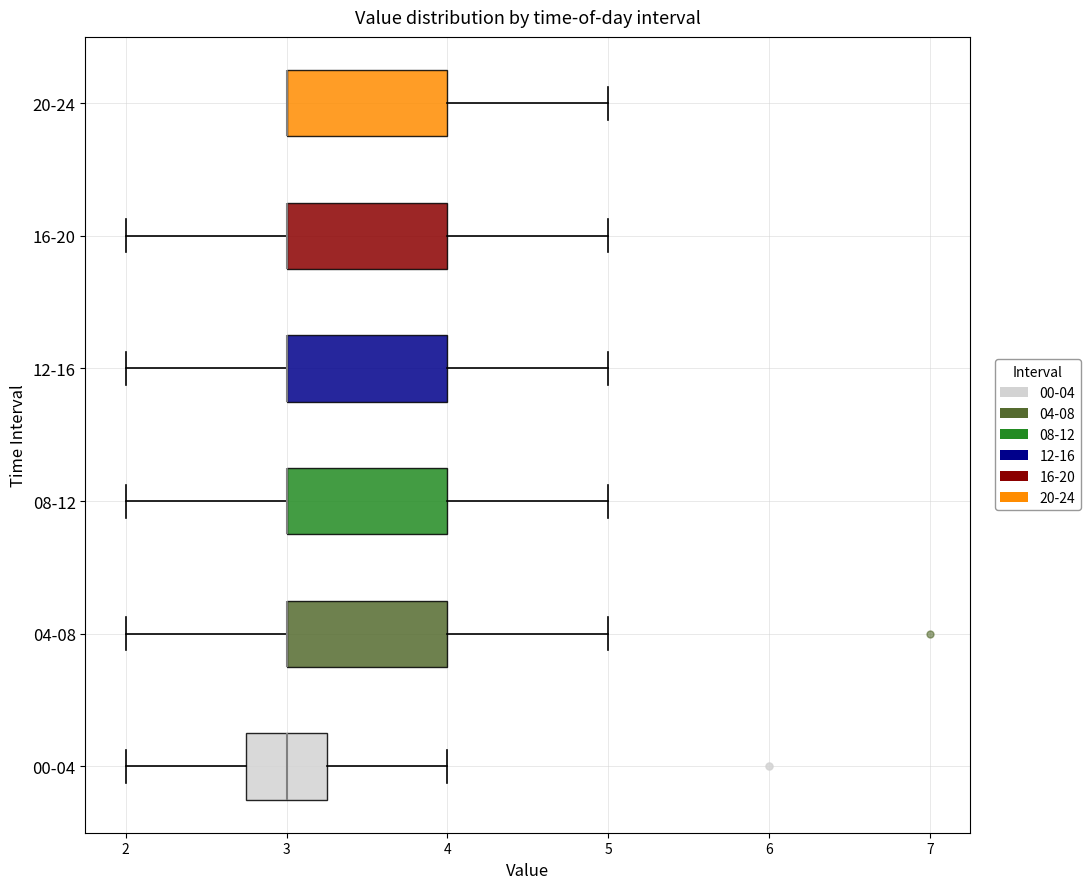

Reading bottom to top, read every box against the x-axis: the position of its median line, the range the box covers, and the ends of its whiskers. The values are not printed on the chart, so give them approximately, as read against the axis.

00-04: median 3.0, box 2.8 to 3.3, whiskers 2.0 to 4.0
04-08: median 3.0 (drawn on the box's left edge), box 3.0 to 4.0, whiskers 2.0 to 5.0
08-12: median 3.0 (drawn on the box's left edge), box 3.0 to 4.0, whiskers 2.0 to 5.0
12-16: median 3.0 (drawn on the box's left edge), box 3.0 to 4.0, whiskers 2.0 to 5.0
16-20: median 3.0 (drawn on the box's left edge), box 3.0 to 4.0, whiskers 2.0 to 5.0
20-24: median 3.0 (drawn on the box's left edge), box 3.0 to 4.0, whiskers 3.0 to 5.0